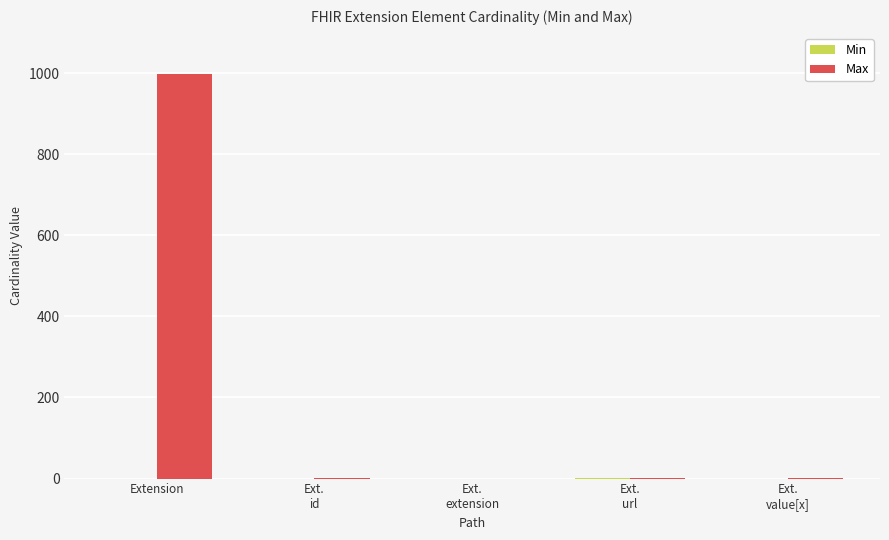

At which category is the sum across all series the highest?

Extension